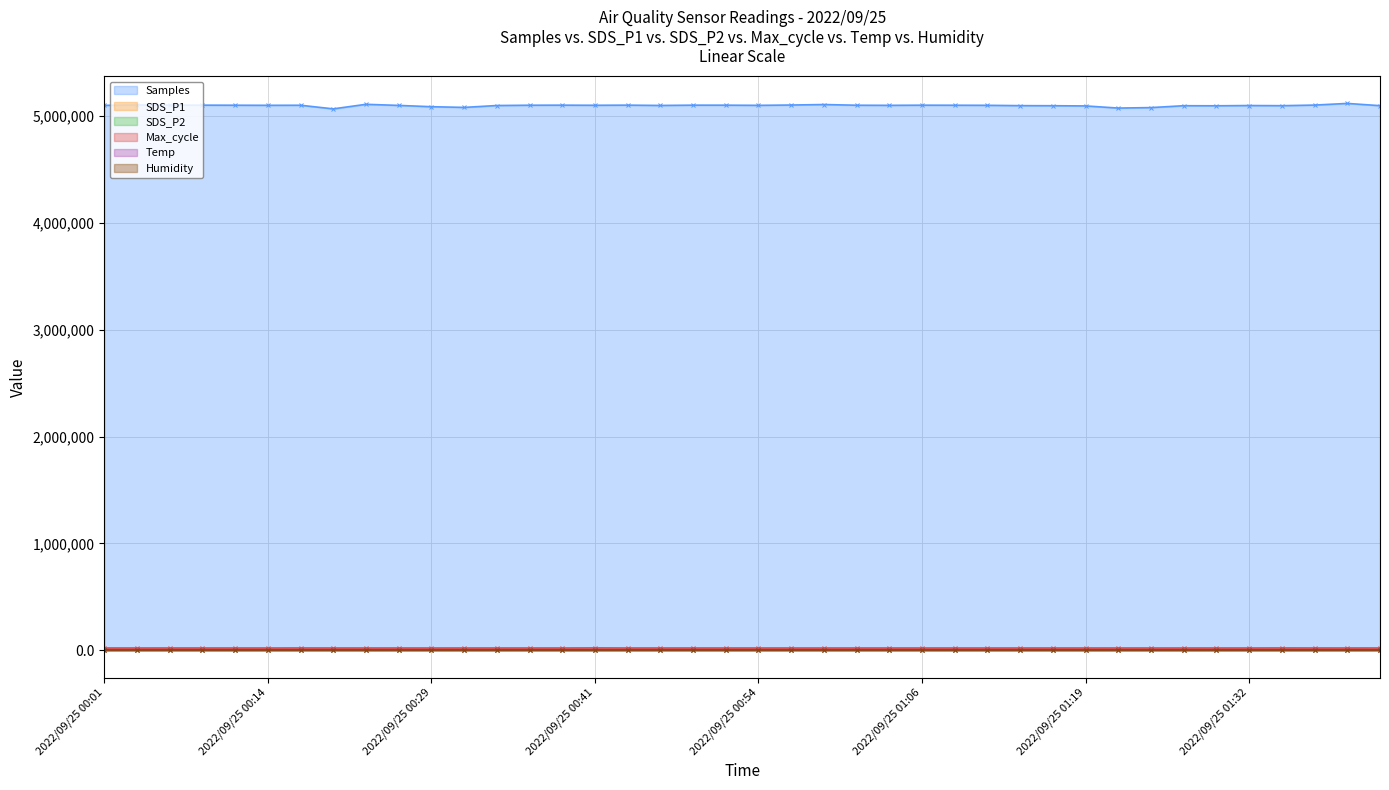

What is the label of the 20th point from the left?

2022/09/25 00:51